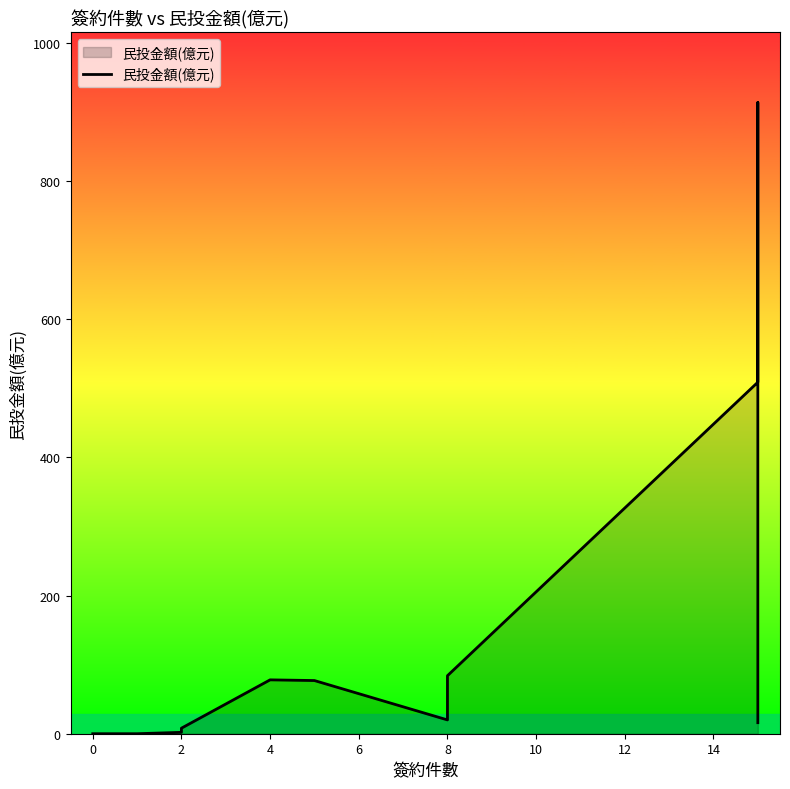

Is it true that the value at 0 is -527?

False